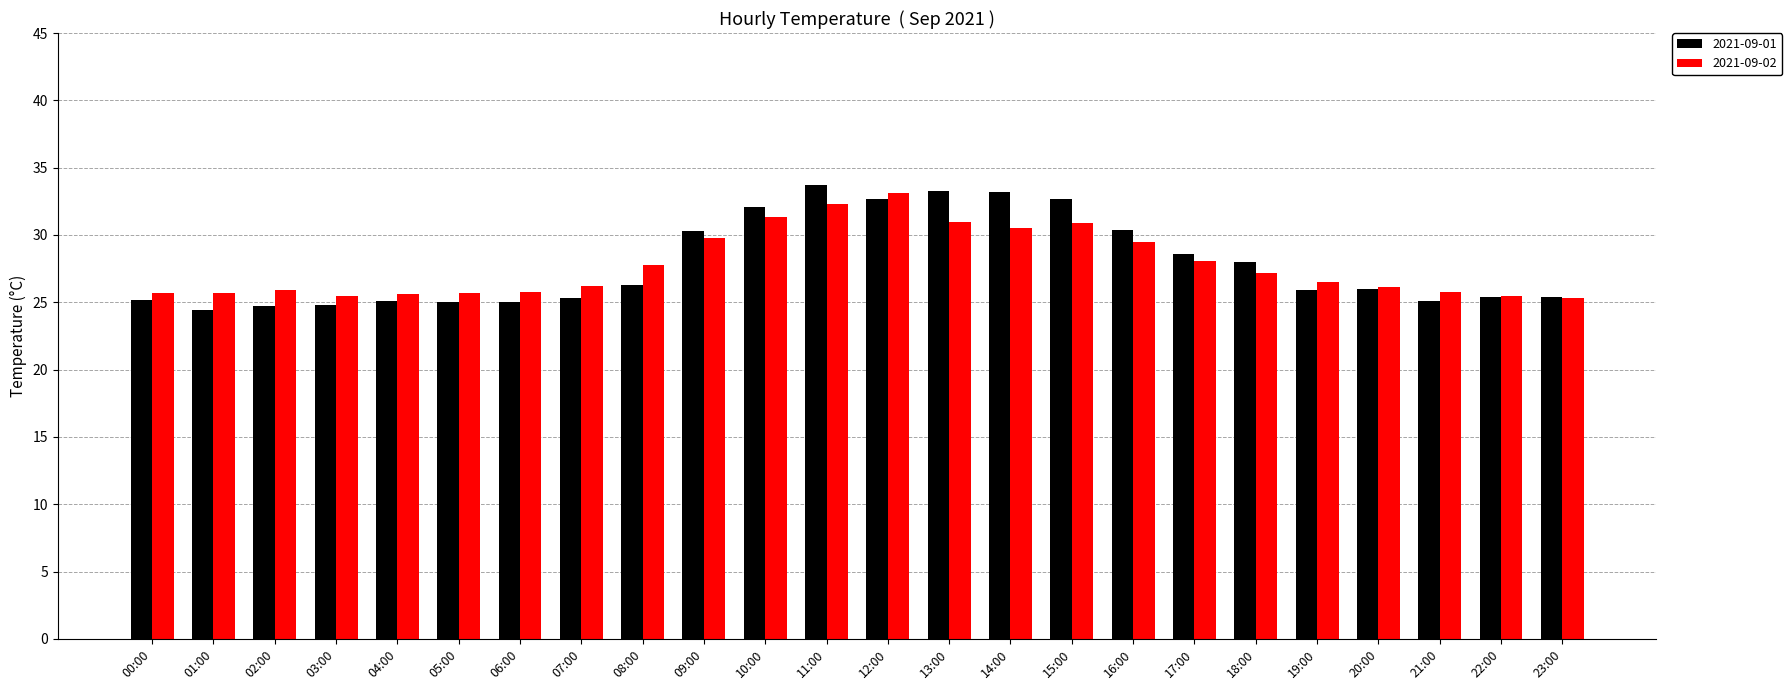

Rank the series at 10:00 from lowest to highest value.

2021-09-02, 2021-09-01